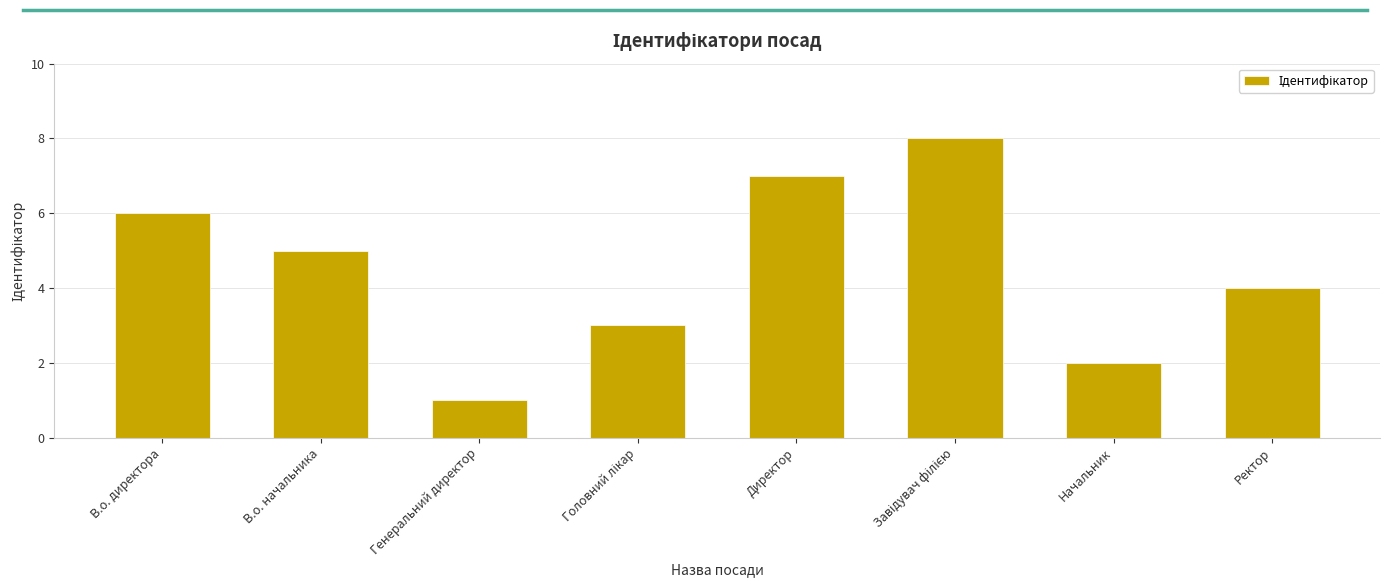

Reading left to right, extract all data points from this chart.

6	5	1	3	7	8	2	4